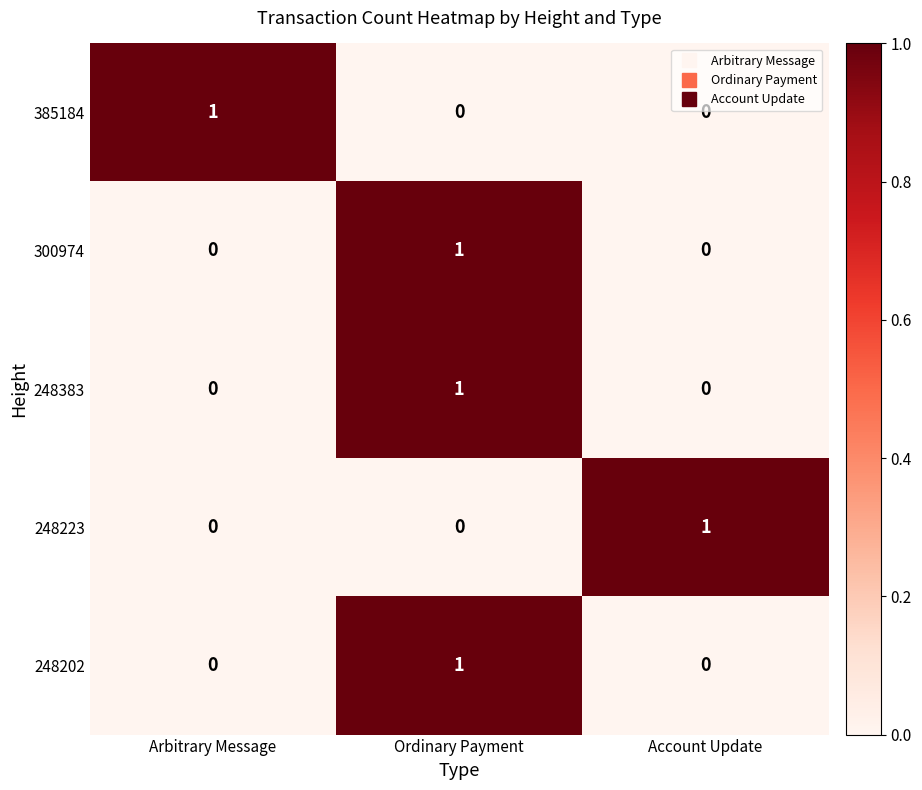

How many categories are shown in the chart?

3